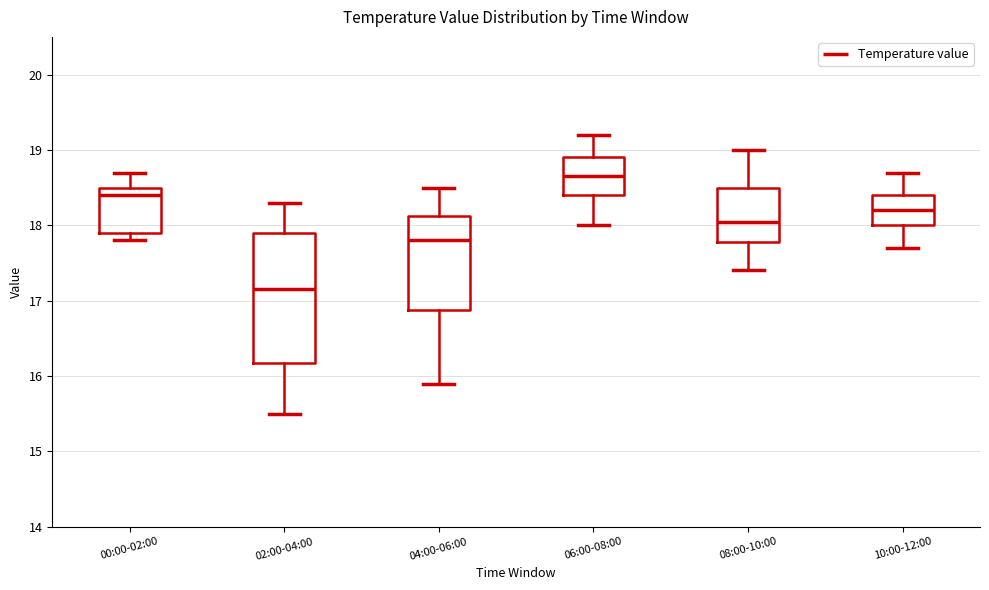

Comparing the boxes themselves (not the whiskers), which one is the tallest?

02:00-04:00